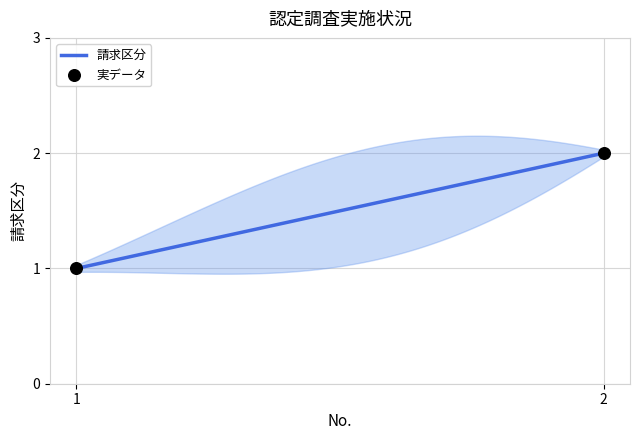

What is the change in value from 1 to 2?

+1